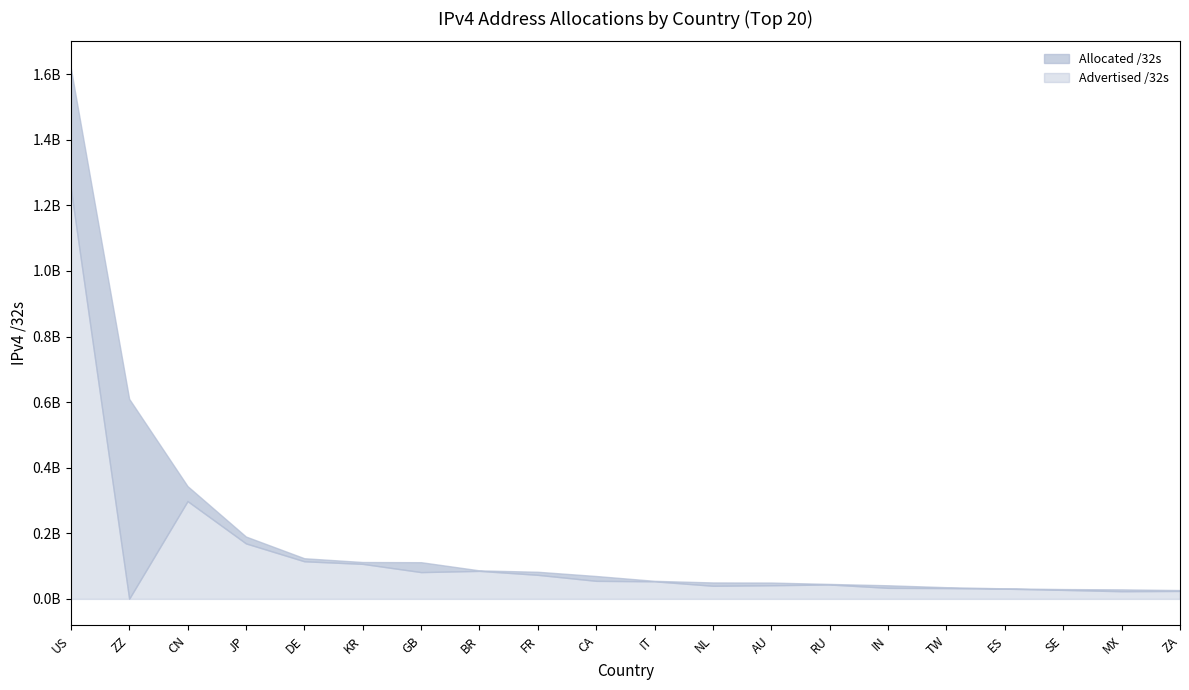

Which has a higher value, RU or AU?

AU